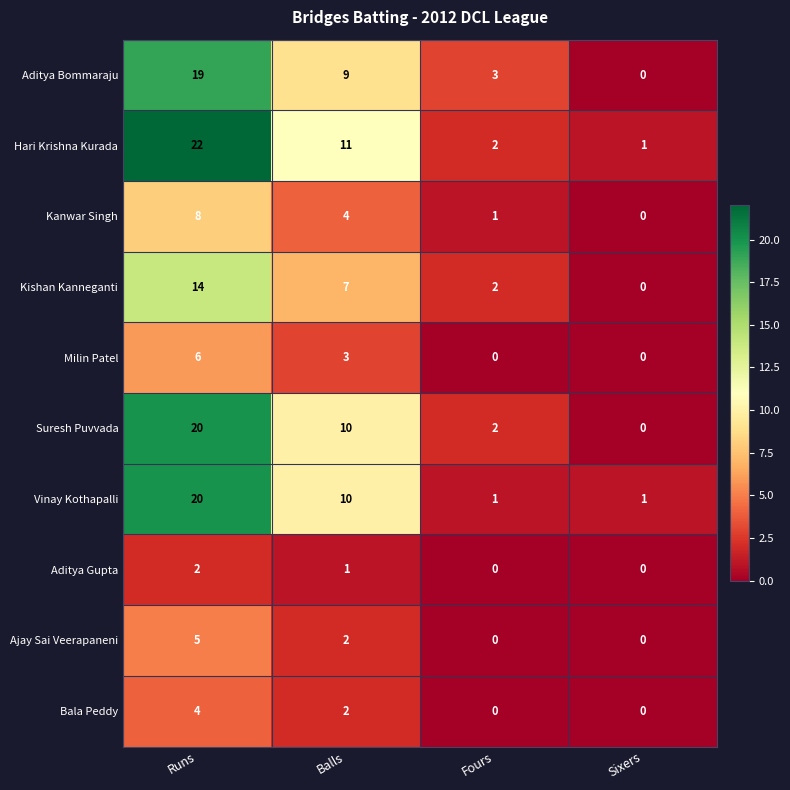

At which category does the chart reach its peak across all series?

Runs